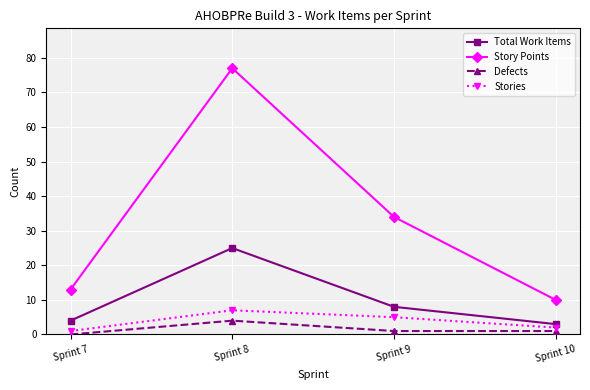

At which label does Stories reach its minimum?

Sprint 7